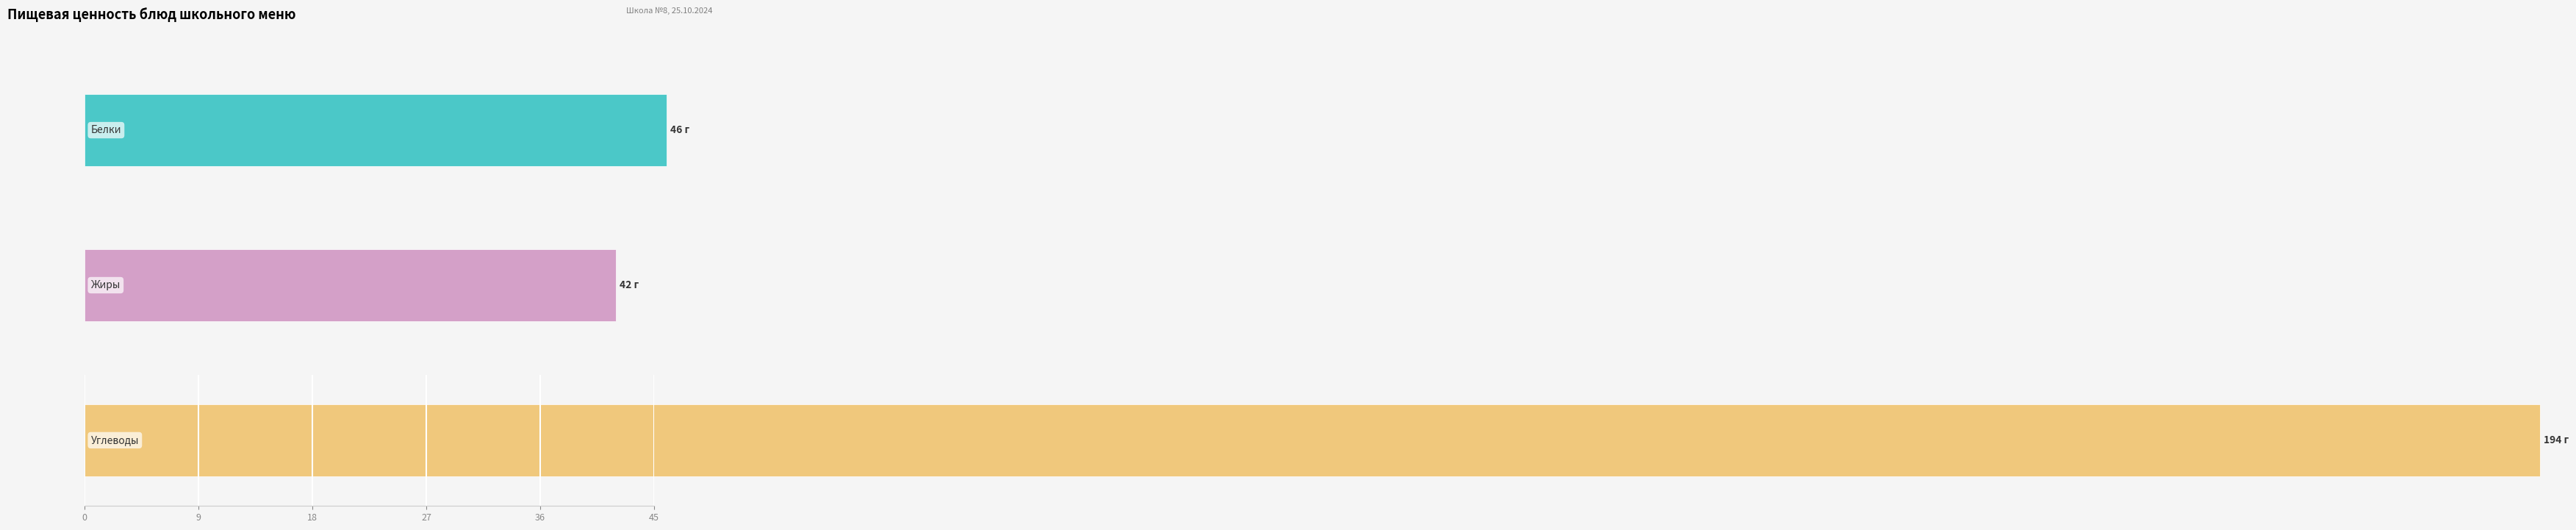

At САЛАТ УДИНСКИЙ, list the series in order from largest to smallest.

Углеводы, Белки, Жиры